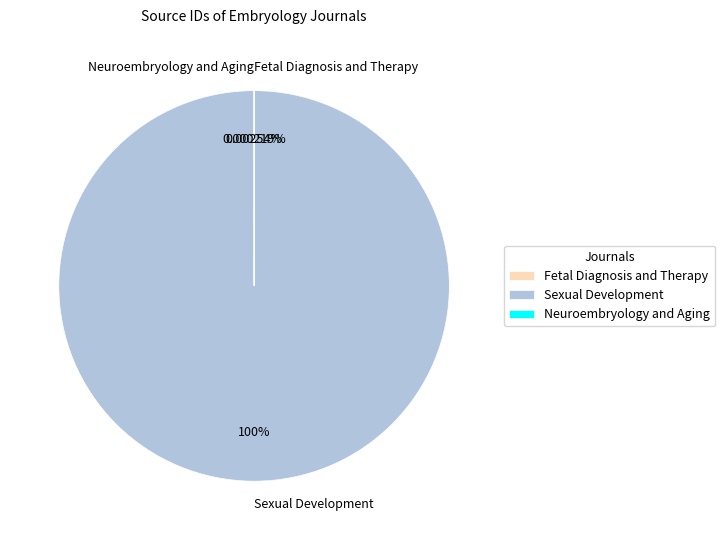

Which has a higher value, Sexual Development or Neuroembryology and Aging?

Sexual Development